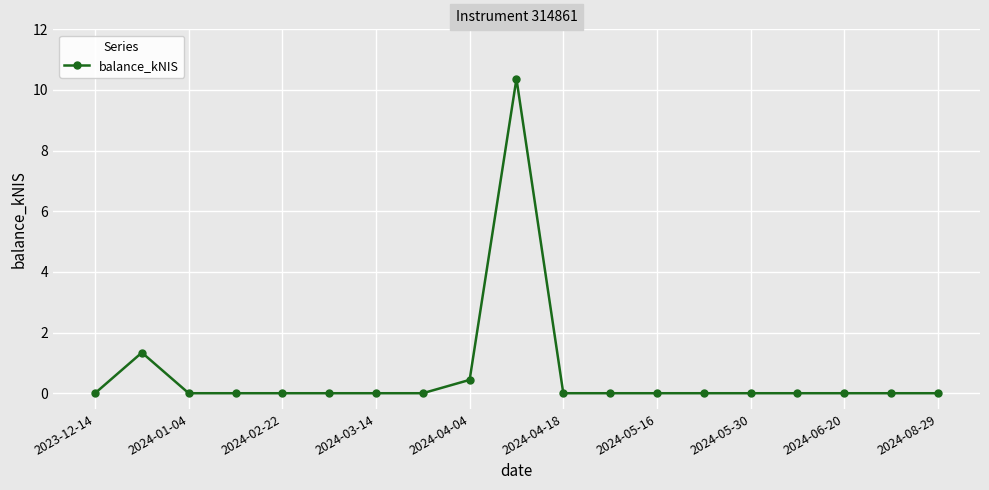

What is the difference between the second highest and second lowest values?

1.3